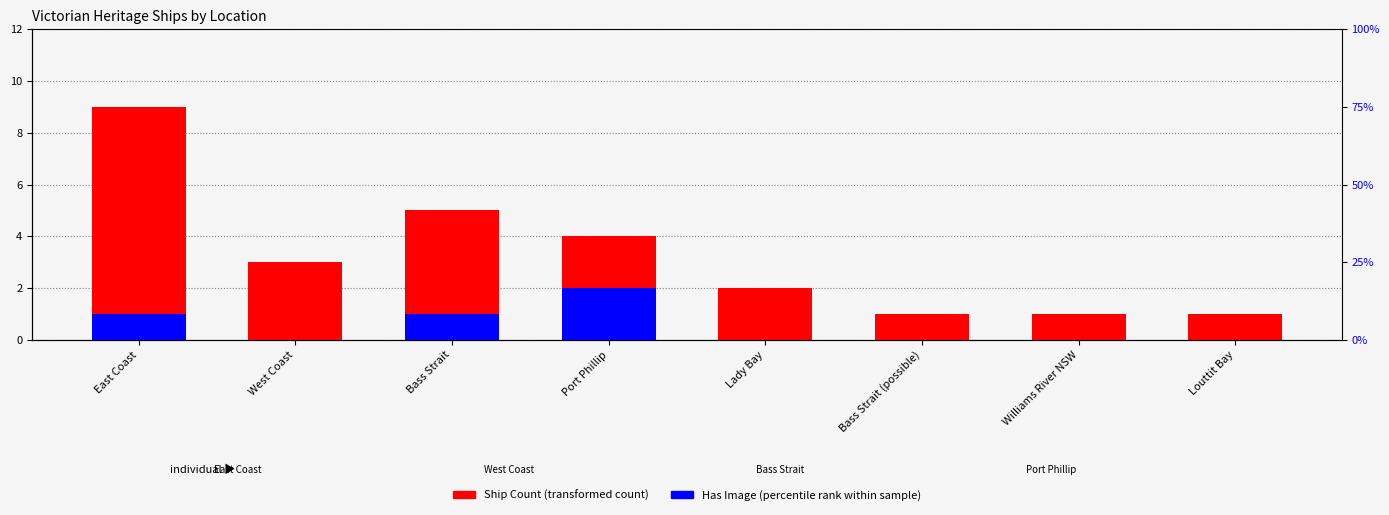

Which series has the largest total across all categories?

Ship Count